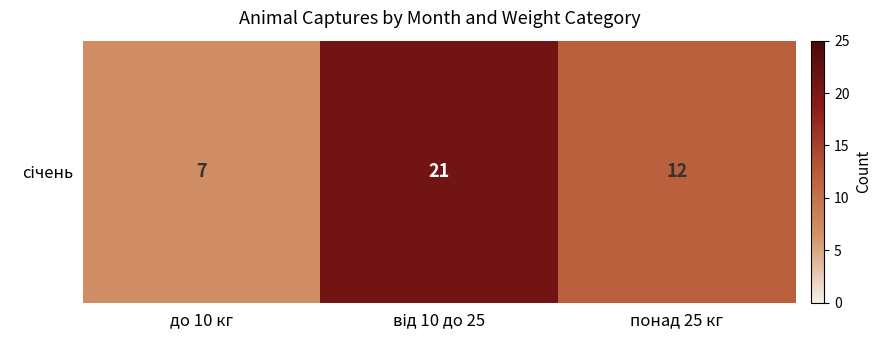

What is the minimum value shown in the chart?

7